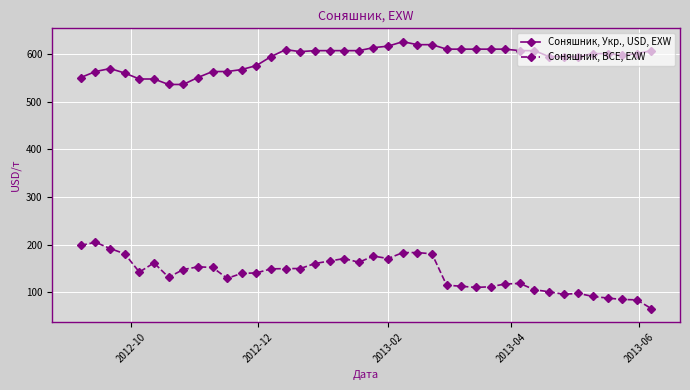

At how many categories does at least one series exceed 449?

40